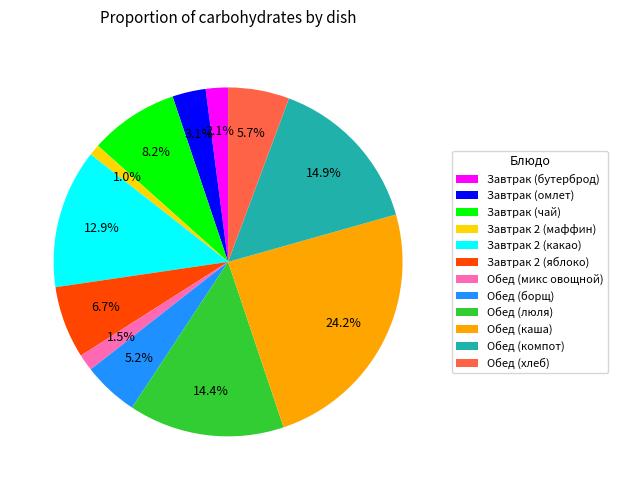

Is Обед (хлеб) the majority of the pie?

No